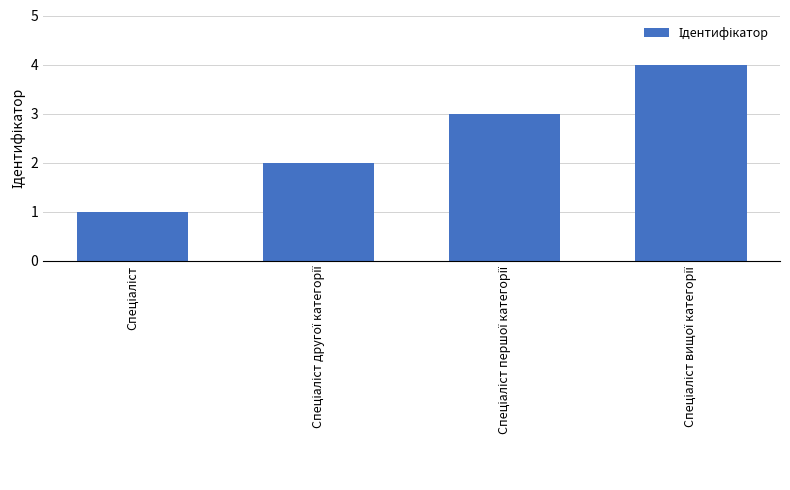

How many values are between 2 and 4?

3